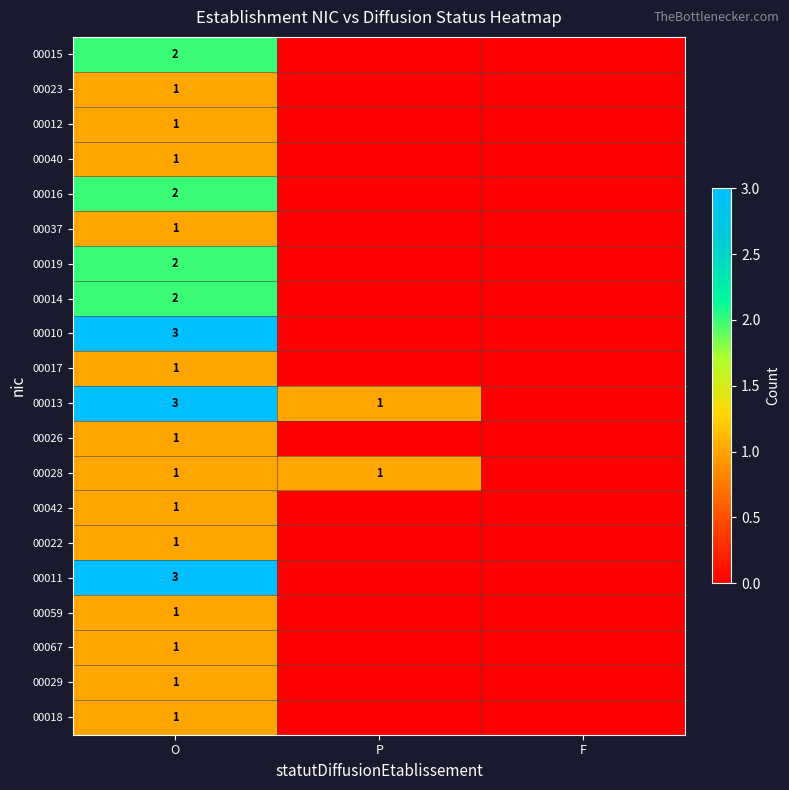

The value of 00026 at O is 0. True or false?

False